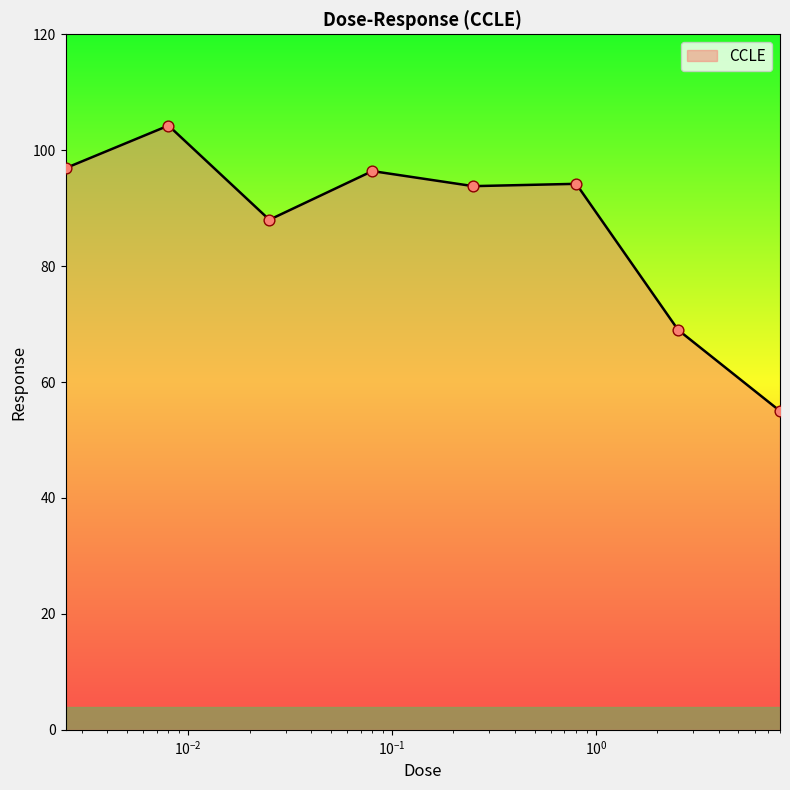

True or false: there are more than 0 points higher than both neighbors.

True